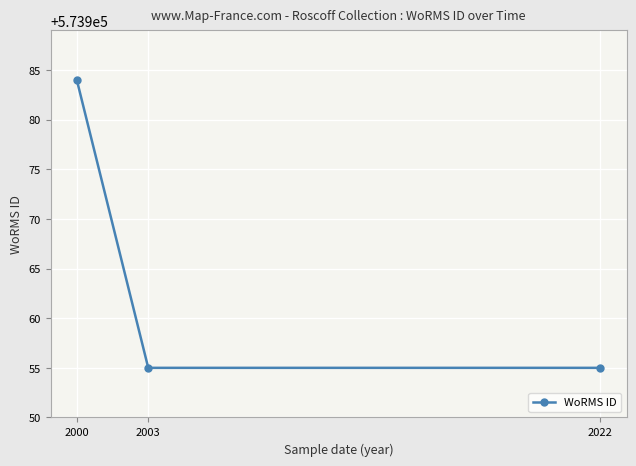

How many values are between 573955 and 573984?

3